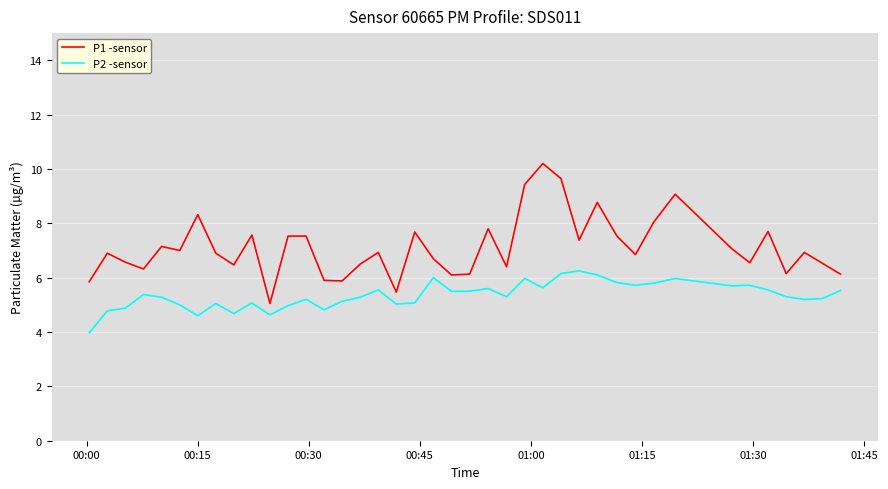

What is the difference between the maximum and minimum values in the P2 -sensor series?

2.3